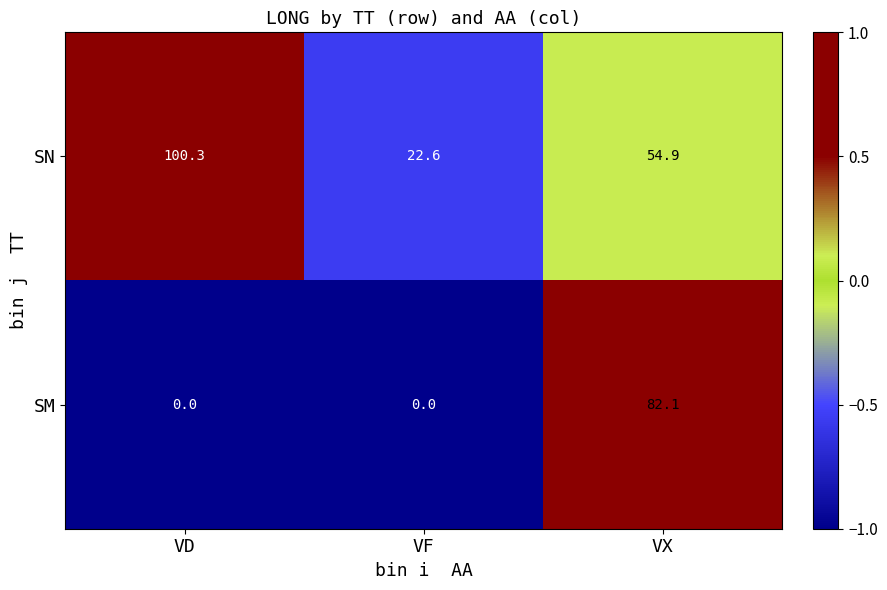

Reading right to left, transcribe all the data shown in this chart.

SN: 54.9	22.6	100.3
SM: 82.1	0.0	0.0